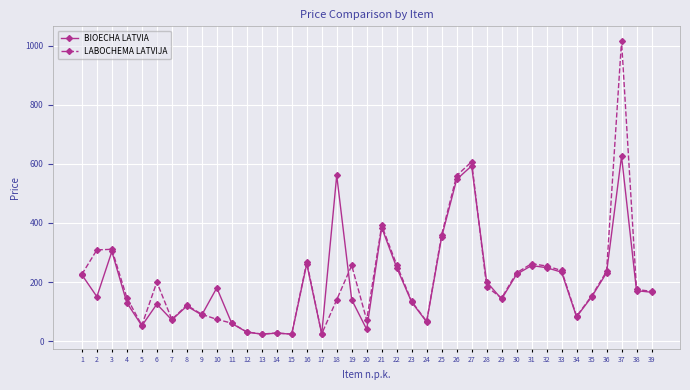

What is the value of the BIOECHA LATVIA point at the 10th from the left?

180.4